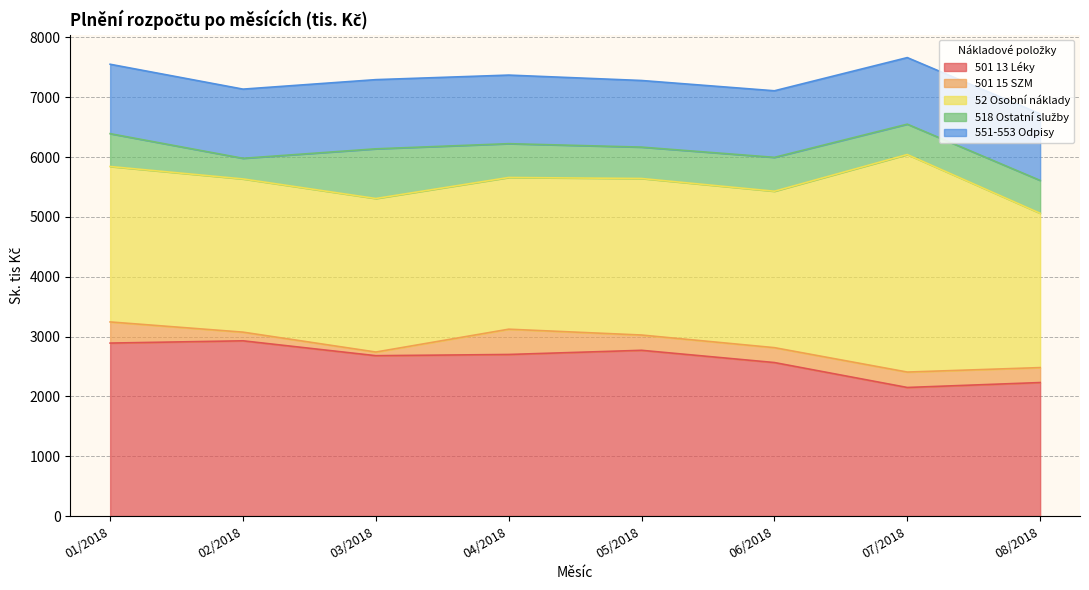

True or false: 551-553 Odpisy and 501 13 Léky cross at least once.

False